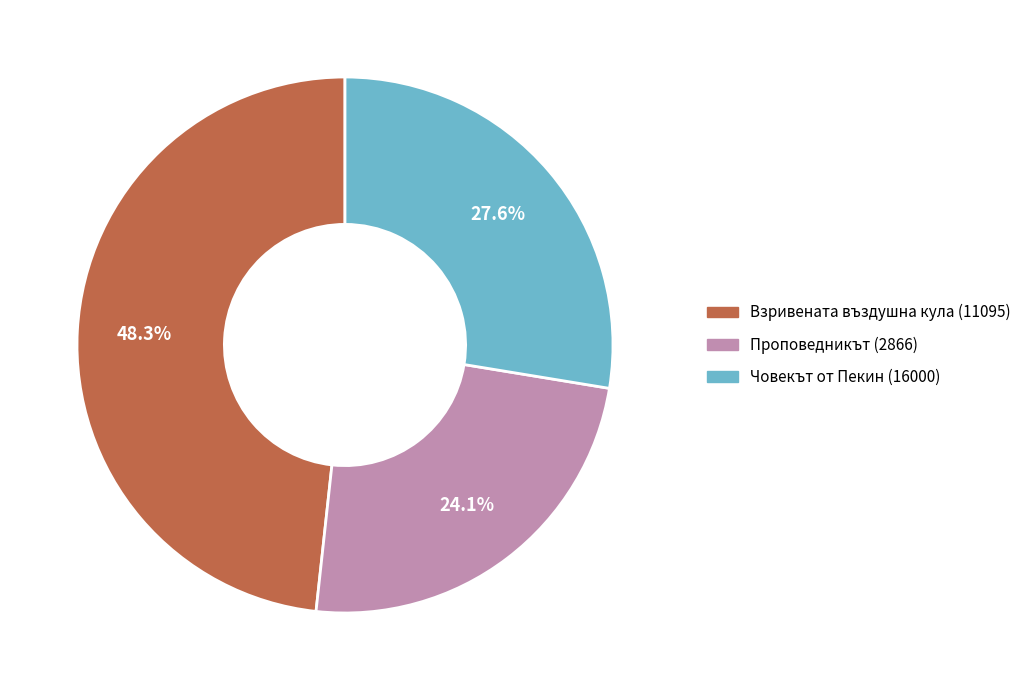

Count the number of slices in the pie.

3